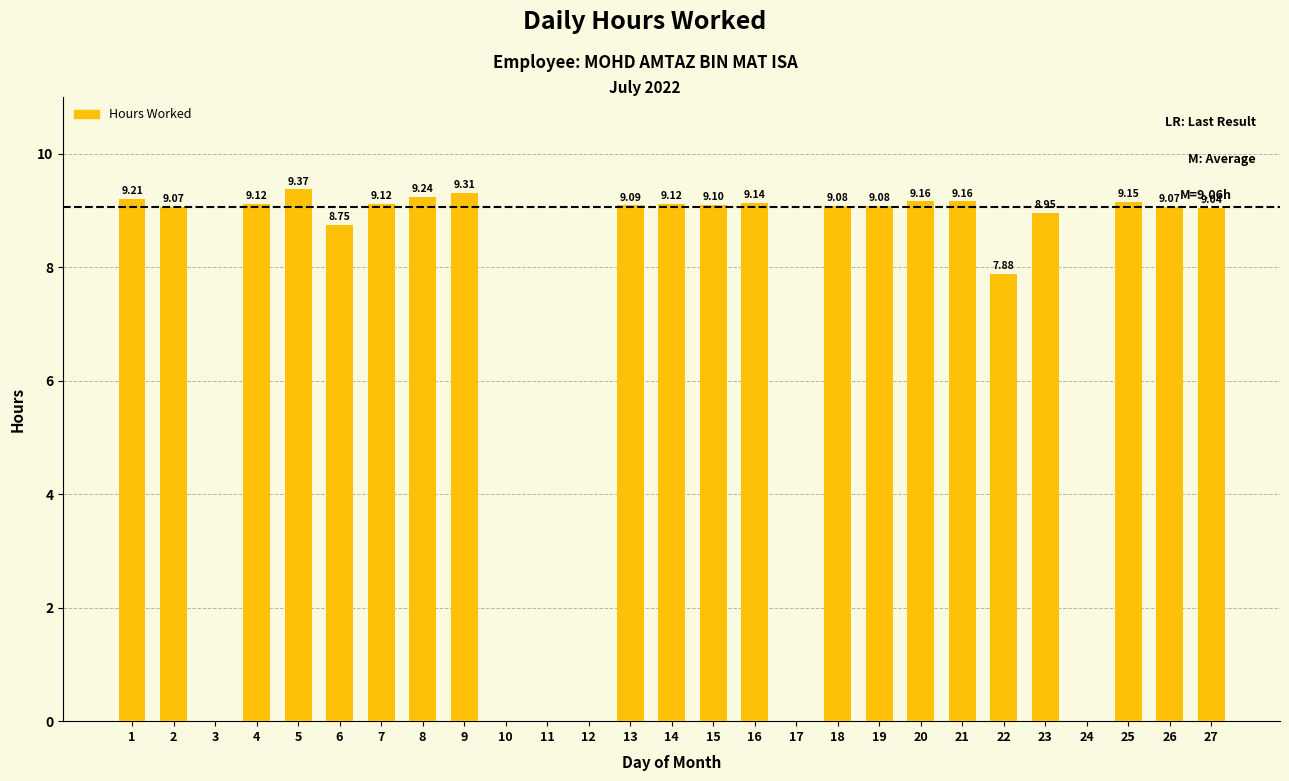

What is the sum of the values at 4 and 19?

18.2